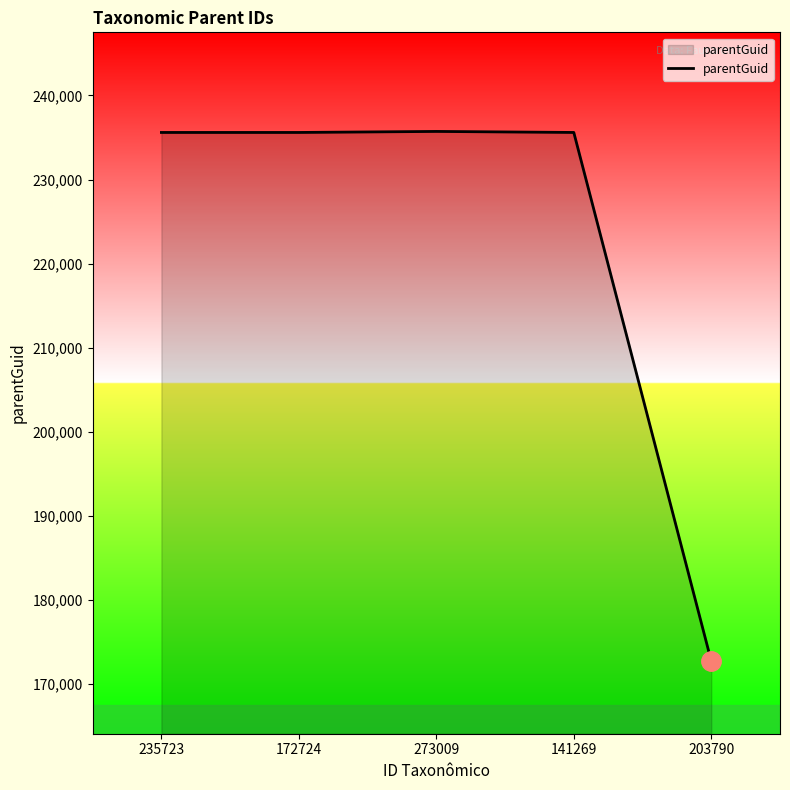

The value at 235723 is 160509. True or false?

False